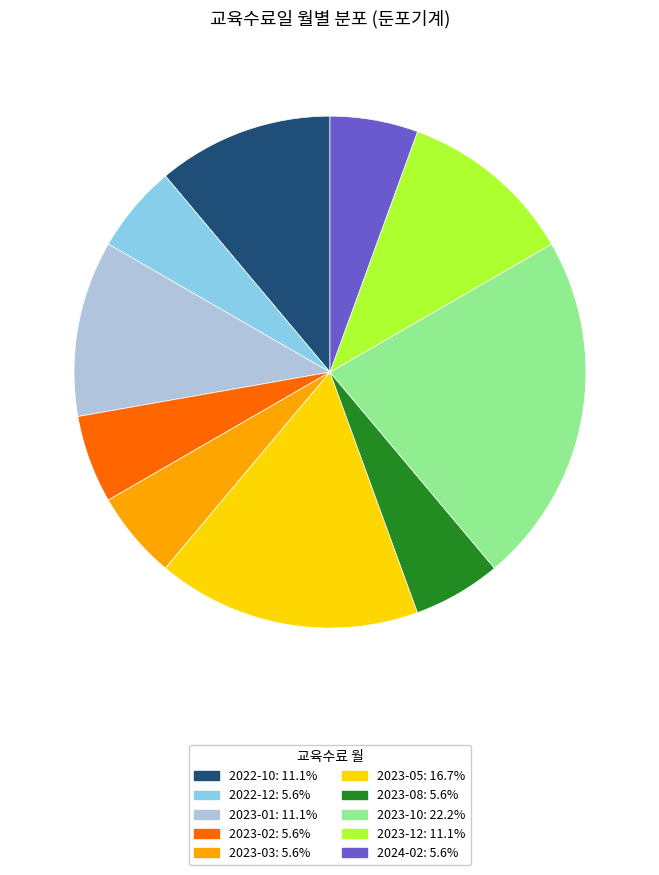

Is the sum of 2023-10: 22.2% and 2023-02: 5.6% greater than half?

No